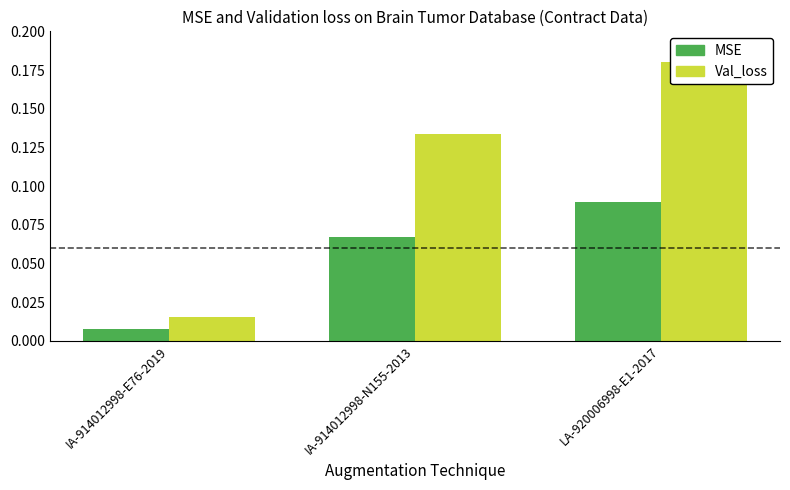

Which label corresponds to the smallest value in the chart?

IA-914012998-E76-2019